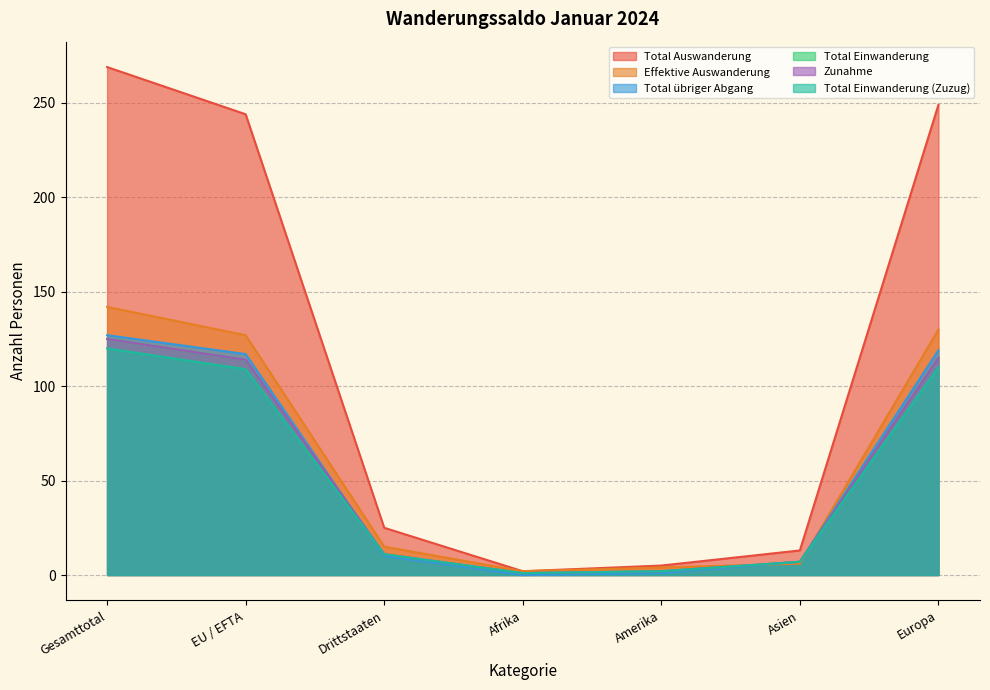

What is the difference between the second highest and second lowest values in the Total Einwanderung (Zuzug) series?

108